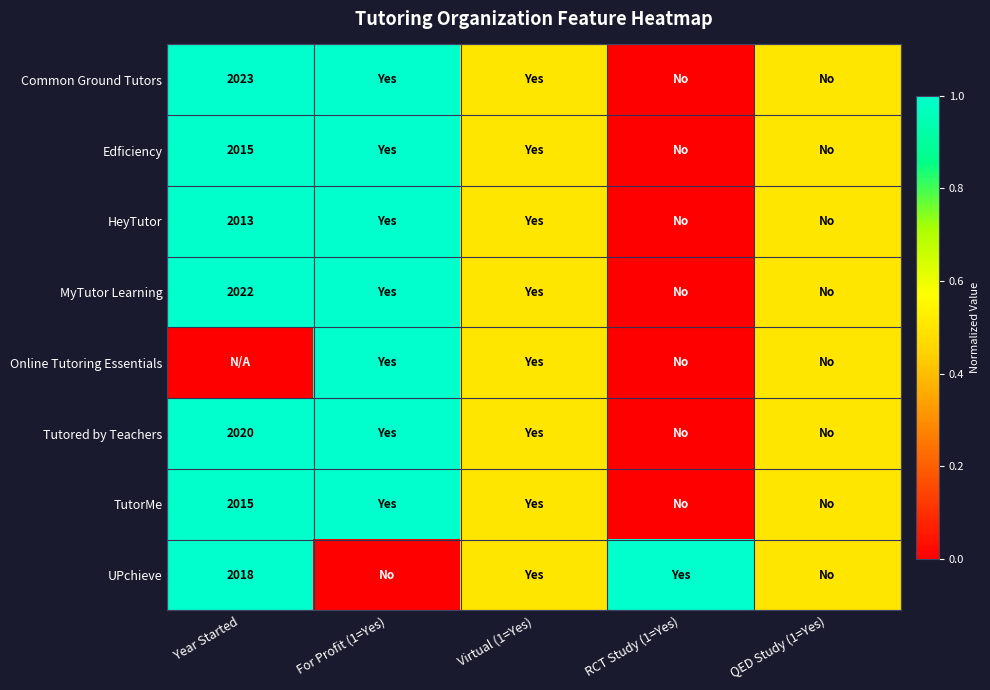

The value of HeyTutor at Year Started is 648.7. True or false?

False